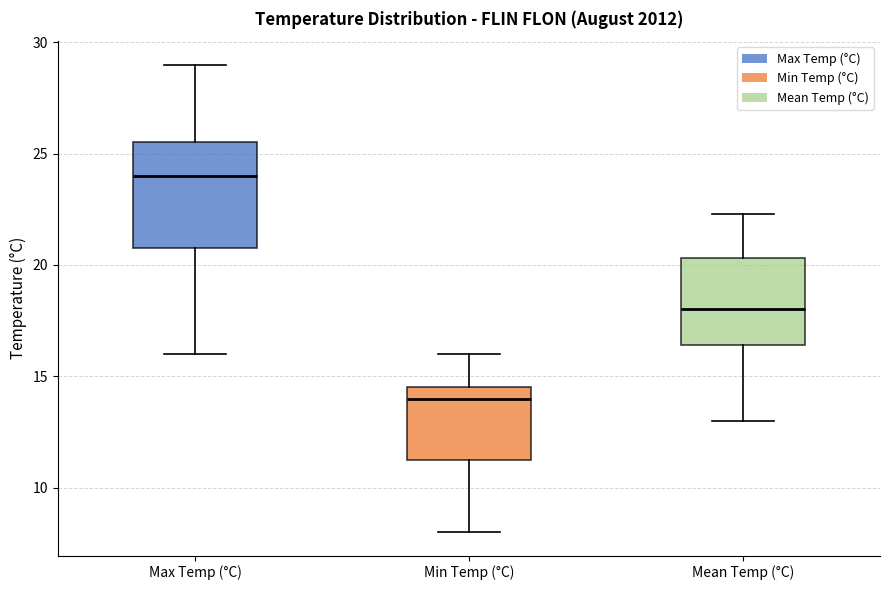

Where does the lower whisker of the box for Max Temp (°C) end on the y-axis? The values are not printed on the chart, so give them approximately, as read against the axis.

16.0